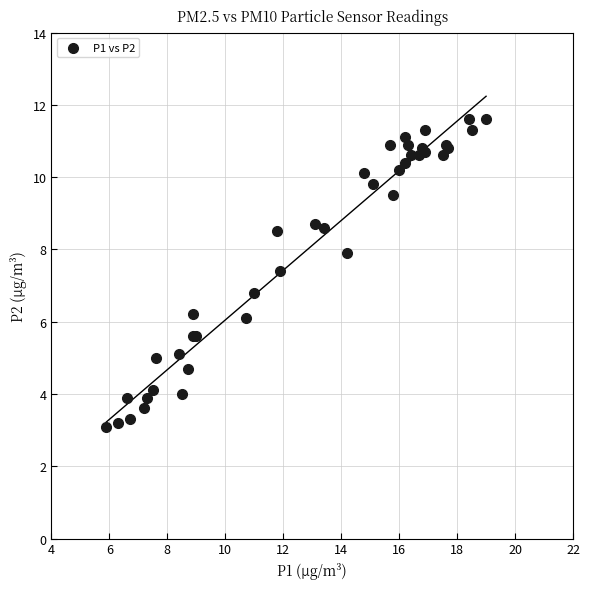

What Y value in the scatter plot is closest to 7?

6.8